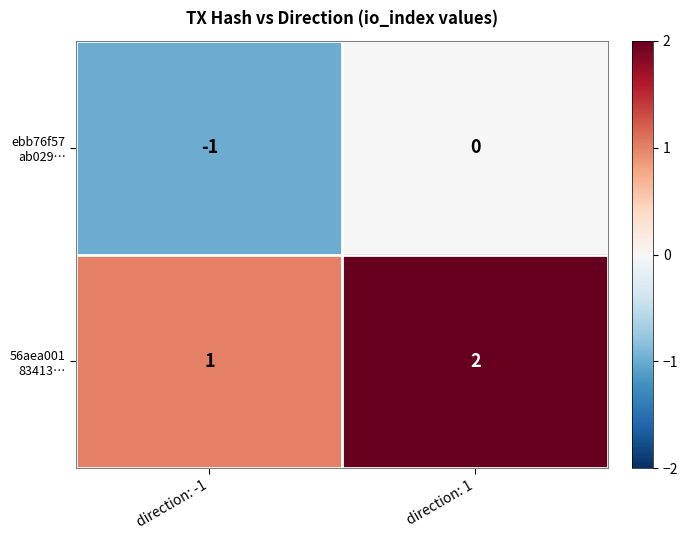

Which category has the lowest value across all series?

direction: -1